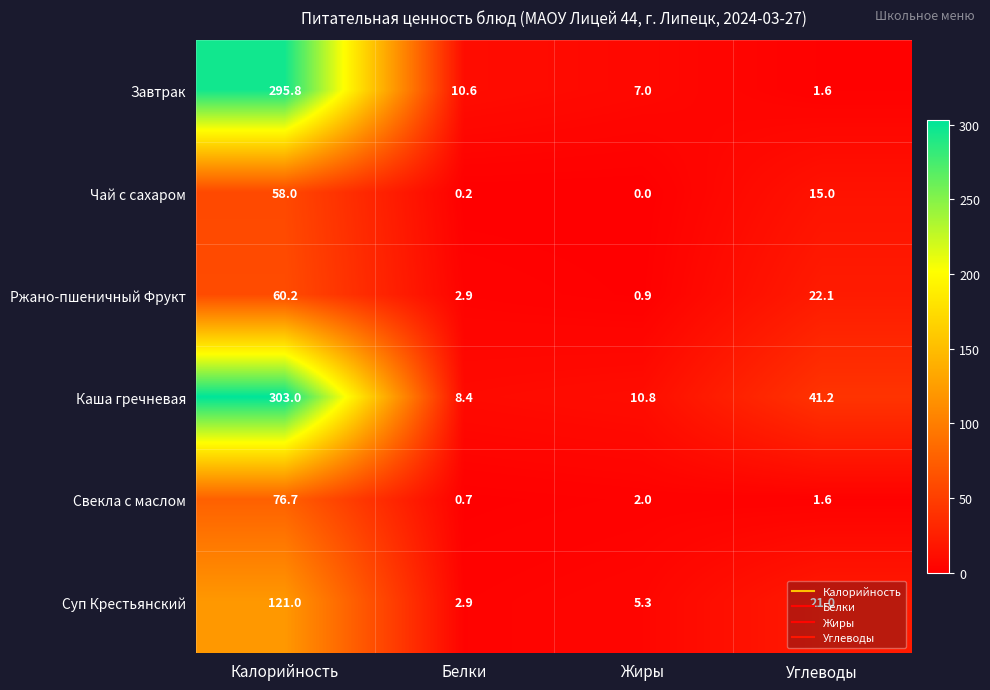

Between Калорийность and Углеводы, which series saw the biggest shift?

Завтрак